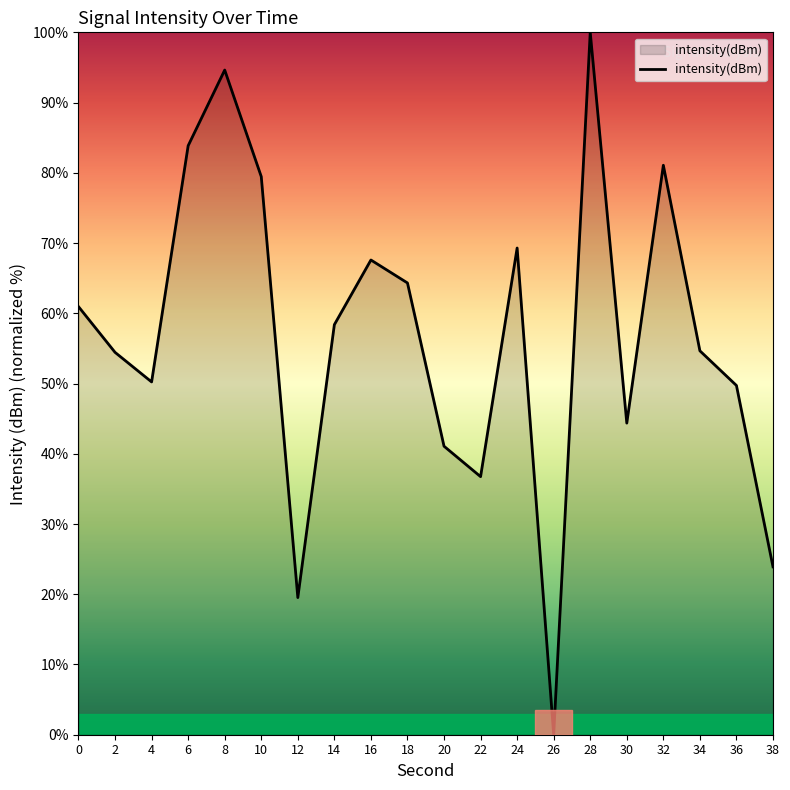

How many interior local valleys (lower than both neighbors) does the data have?

5